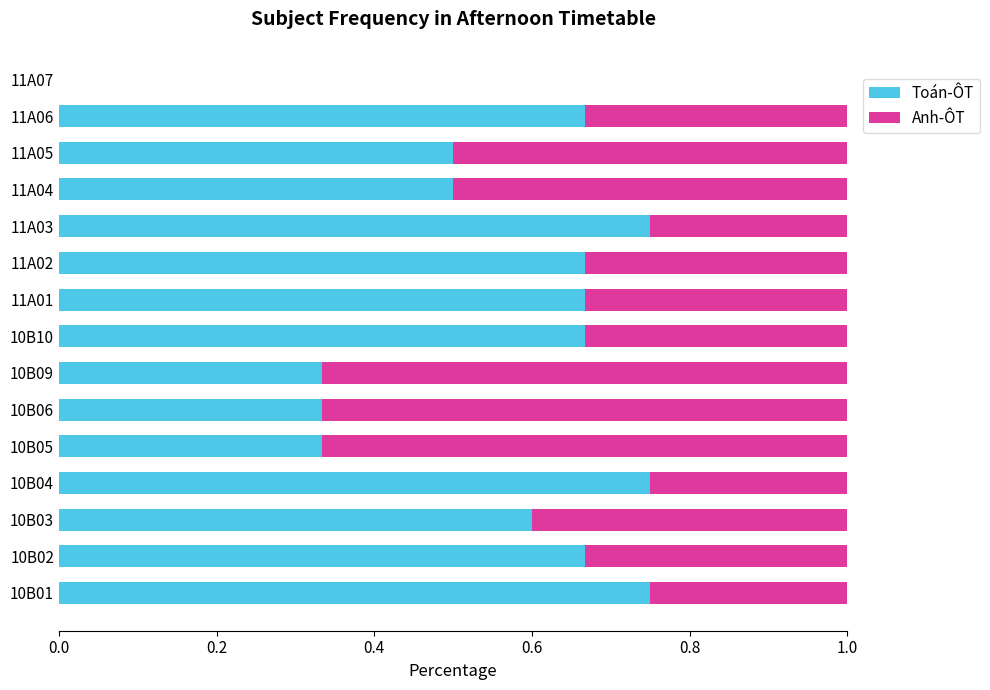

Is it true that Toán-ÔT equals 0.2 at 10B06?

False